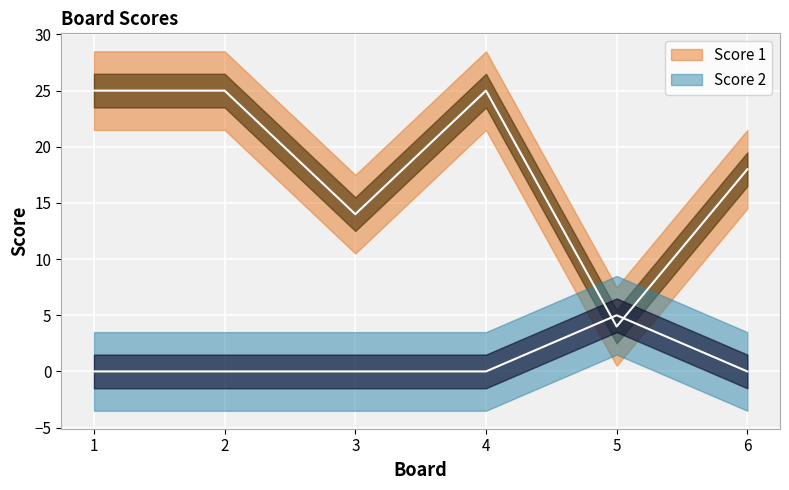

How many data points does each series have?

6